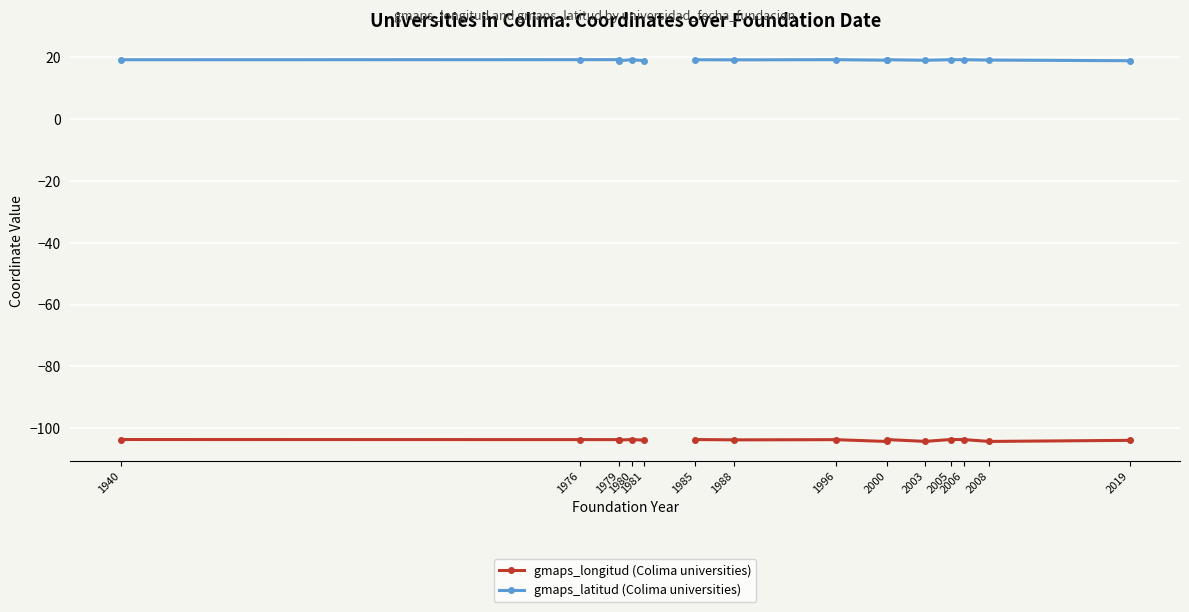

The value of gmaps_latitud (Colima universities) at 2019 is 18.9. True or false?

True